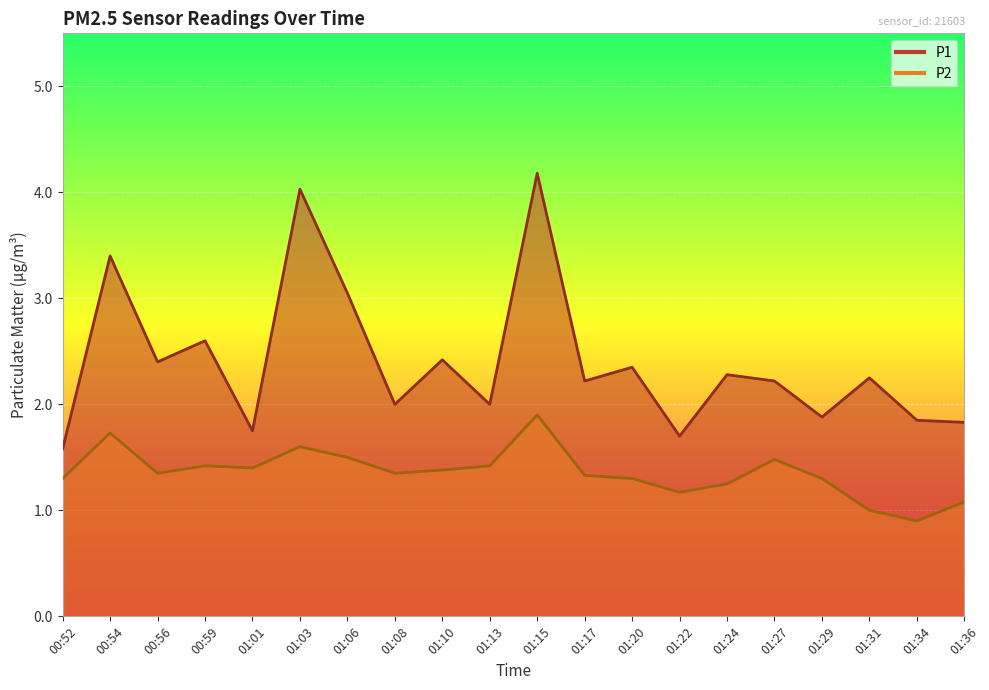

What is the difference between the P2 values at 01:24 and 01:13?

0.2